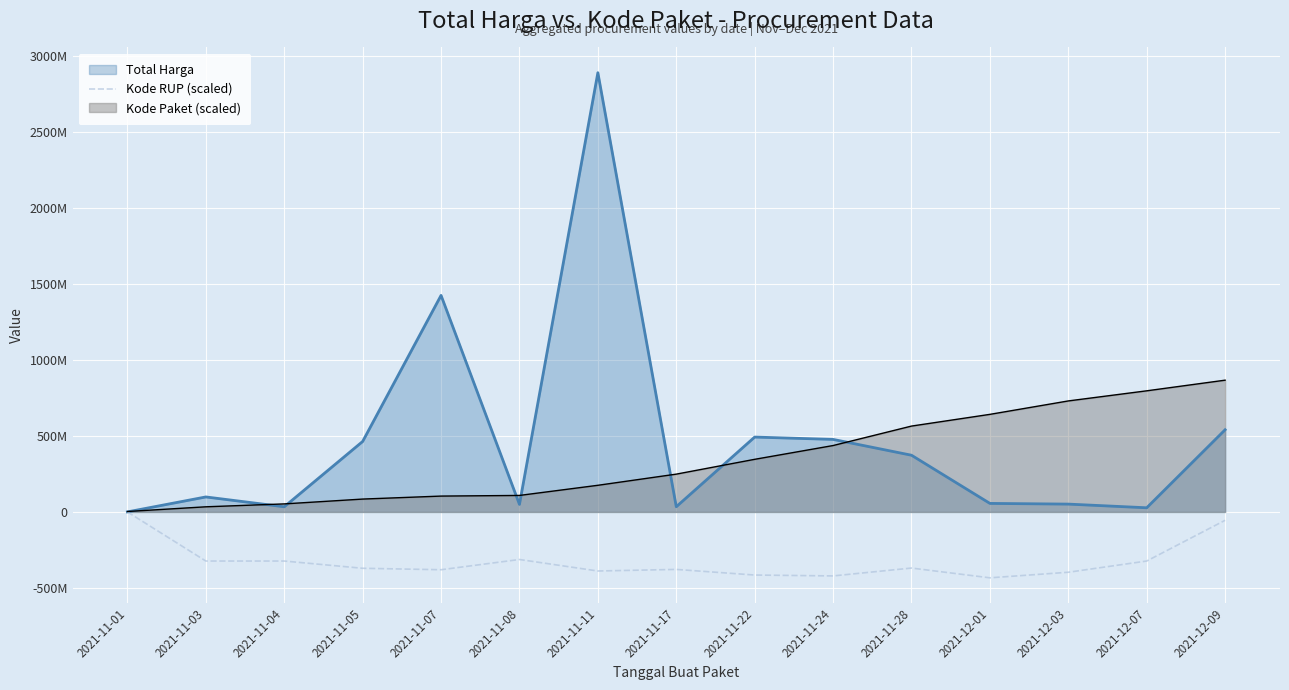

Reading right to left, what are all the values shown in this chart?

2021-12-09=-54948267.5	2021-12-07=-323244920.7	2021-12-03=-397129324.7	2021-12-01=-433818300.0	2021-11-28=-369459941.0	2021-11-24=-421309656.8	2021-11-22=-415438672.4	2021-11-17=-378473970.7	2021-11-11=-388879947.1	2021-11-08=-313138434.5	2021-11-07=-380526919.2	2021-11-05=-370974245.4	2021-11-04=-323244920.7	2021-11-03=-323244920.7	2021-11-01=-0.0